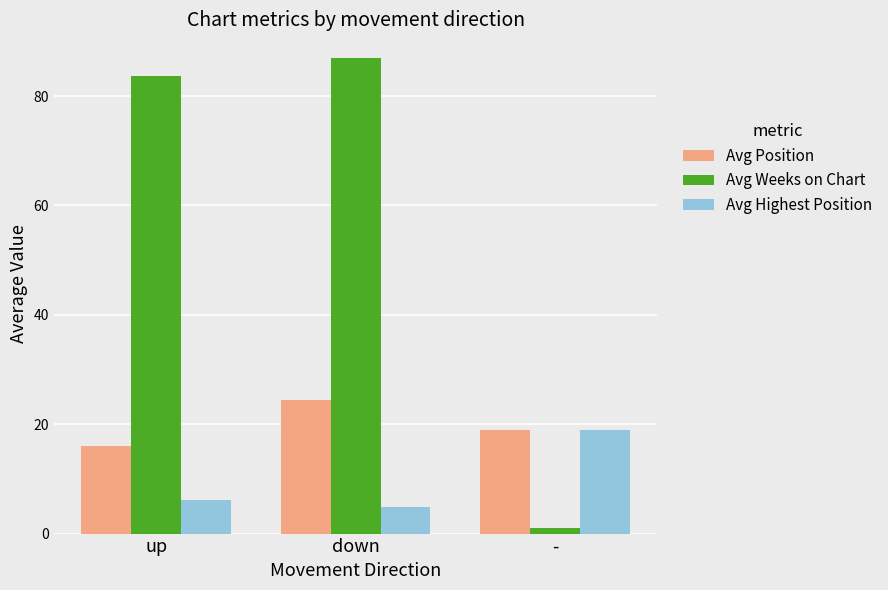

Which category has the lowest value across all series?

-